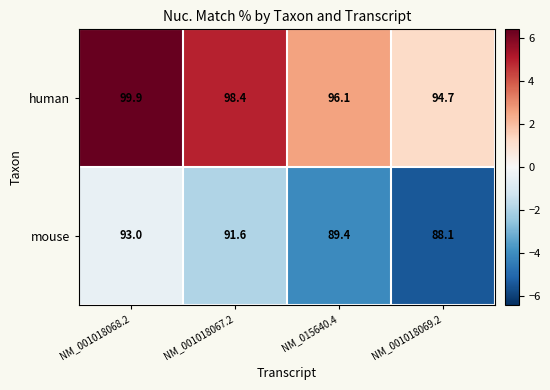

At how many categories does at least one series exceed 91?

4